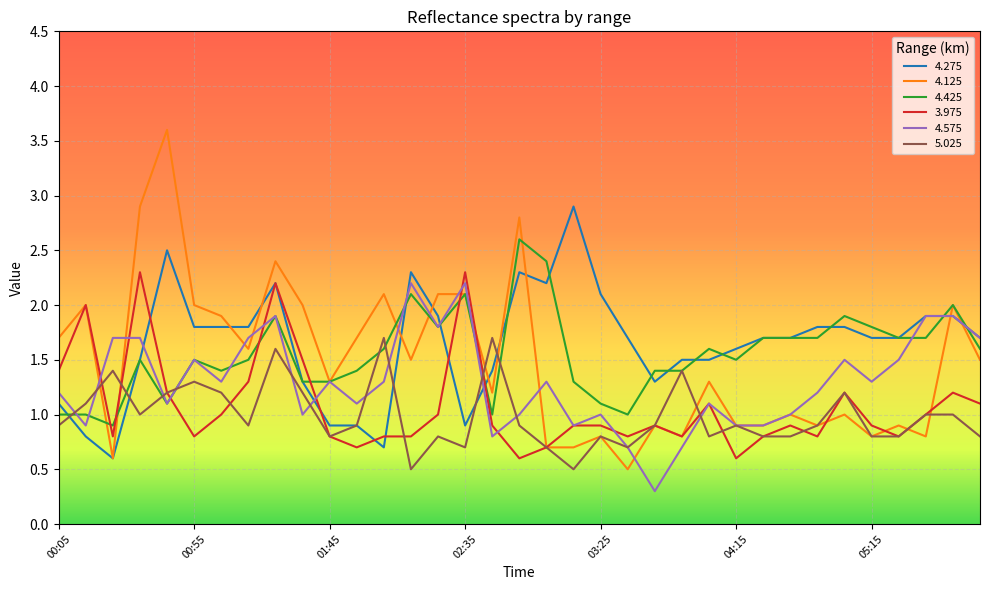

What is the highest value of the 4.275 series?

2.9